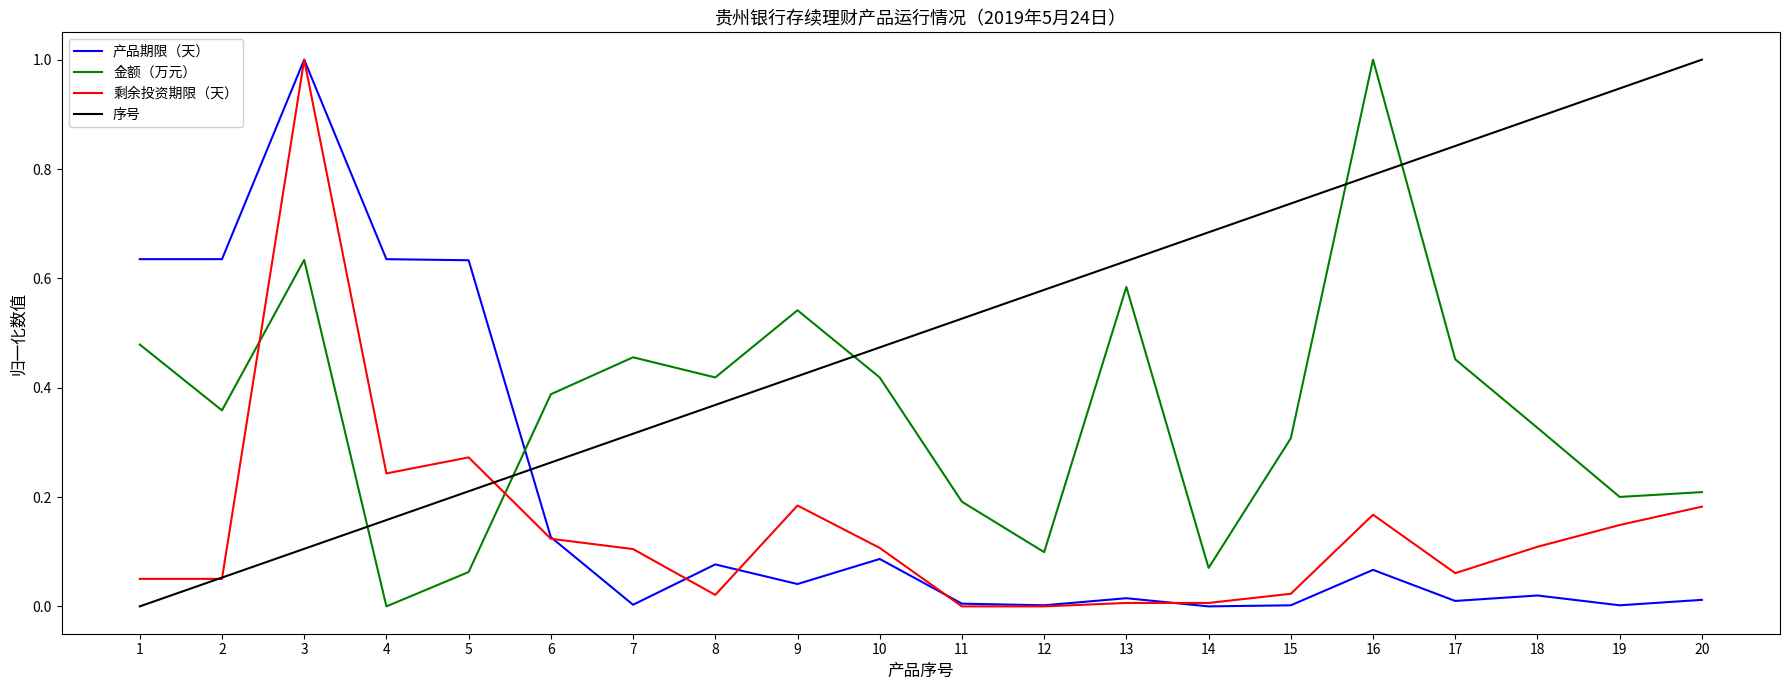

Which series changed the most between 10 and 17?

序号